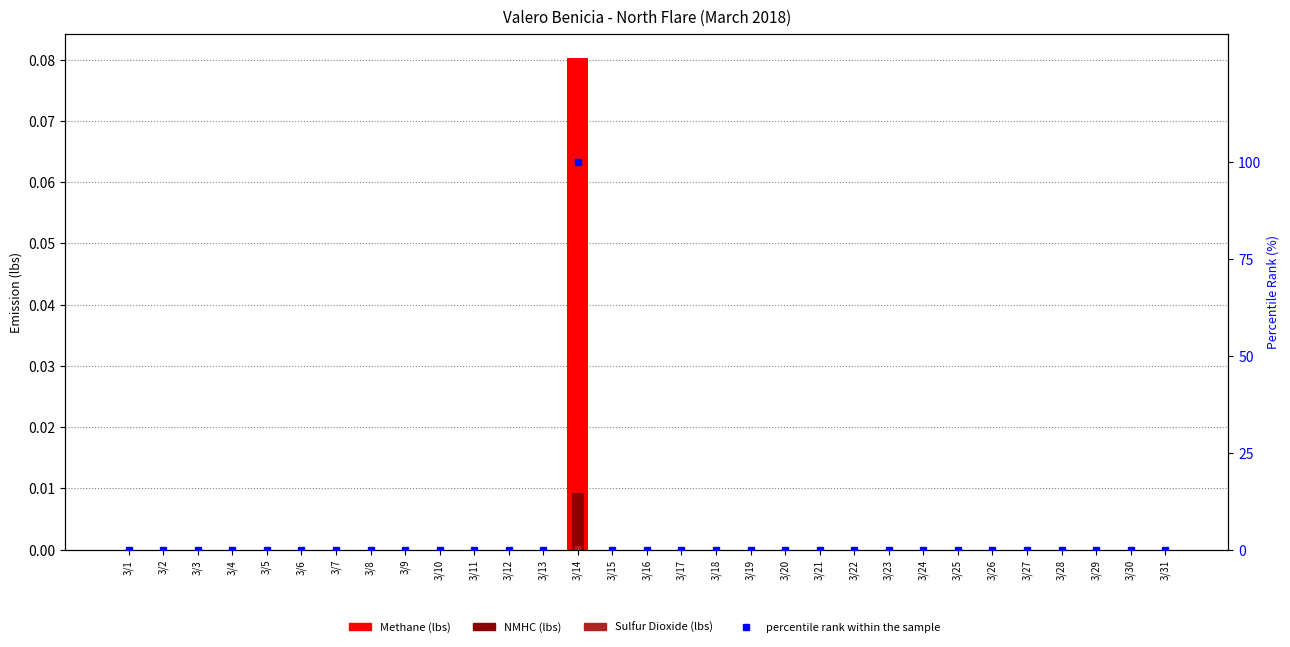

Reading right to left, transcribe all the data shown in this chart.

Methane (lbs): 0.0	0.0	0.0	0.0	0.0	0.0	0.0	0.0	0.0	0.0	0.0	0.0	0.0	0.0	0.0	0.0	0.0	0.1	0.0	0.0	0.0	0.0	0.0	0.0	0.0	0.0	0.0	0.0	0.0	0.0	0.0
NMHC (lbs): 0.0	0.0	0.0	0.0	0.0	0.0	0.0	0.0	0.0	0.0	0.0	0.0	0.0	0.0	0.0	0.0	0.0	0.0	0.0	0.0	0.0	0.0	0.0	0.0	0.0	0.0	0.0	0.0	0.0	0.0	0.0
Sulfur Dioxide (lbs): 0.0	0.0	0.0	0.0	0.0	0.0	0.0	0.0	0.0	0.0	0.0	0.0	0.0	0.0	0.0	0.0	0.0	0.0	0.0	0.0	0.0	0.0	0.0	0.0	0.0	0.0	0.0	0.0	0.0	0.0	0.0
percentile rank within the sample: 0.0	0.0	0.0	0.0	0.0	0.0	0.0	0.0	0.0	0.0	0.0	0.0	0.0	0.0	0.0	0.0	0.0	100.0	0.0	0.0	0.0	0.0	0.0	0.0	0.0	0.0	0.0	0.0	0.0	0.0	0.0